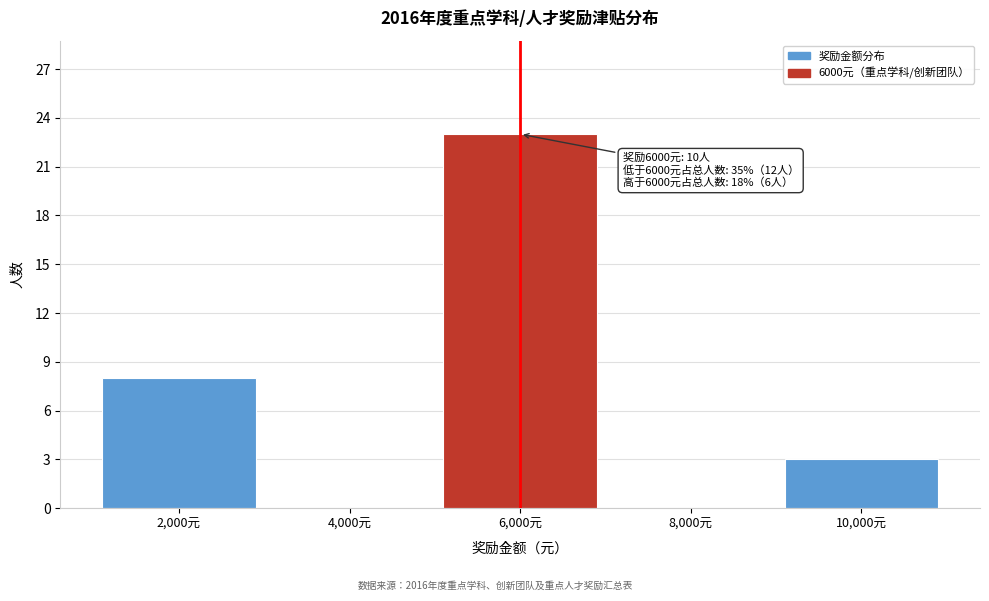

Reading left to right, list all the values displayed in this chart.

2,000元=8	4,000元=0	6,000元=23	8,000元=0	10,000元=3